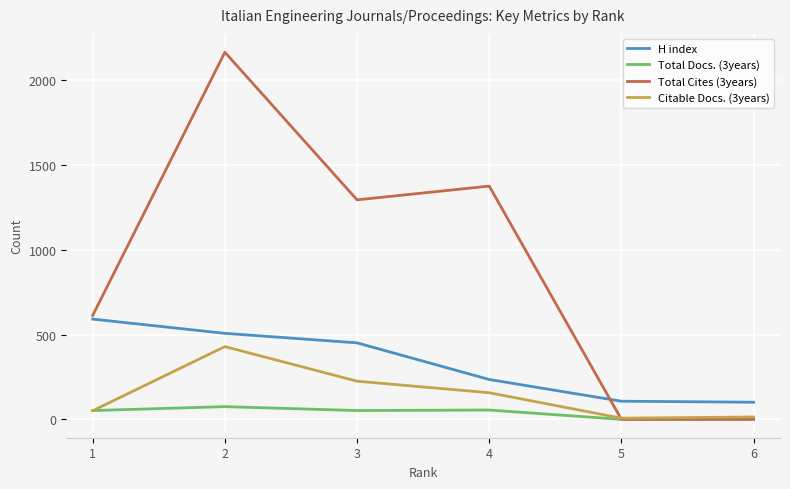

Which series has the largest total across all categories?

Total Cites (3years)